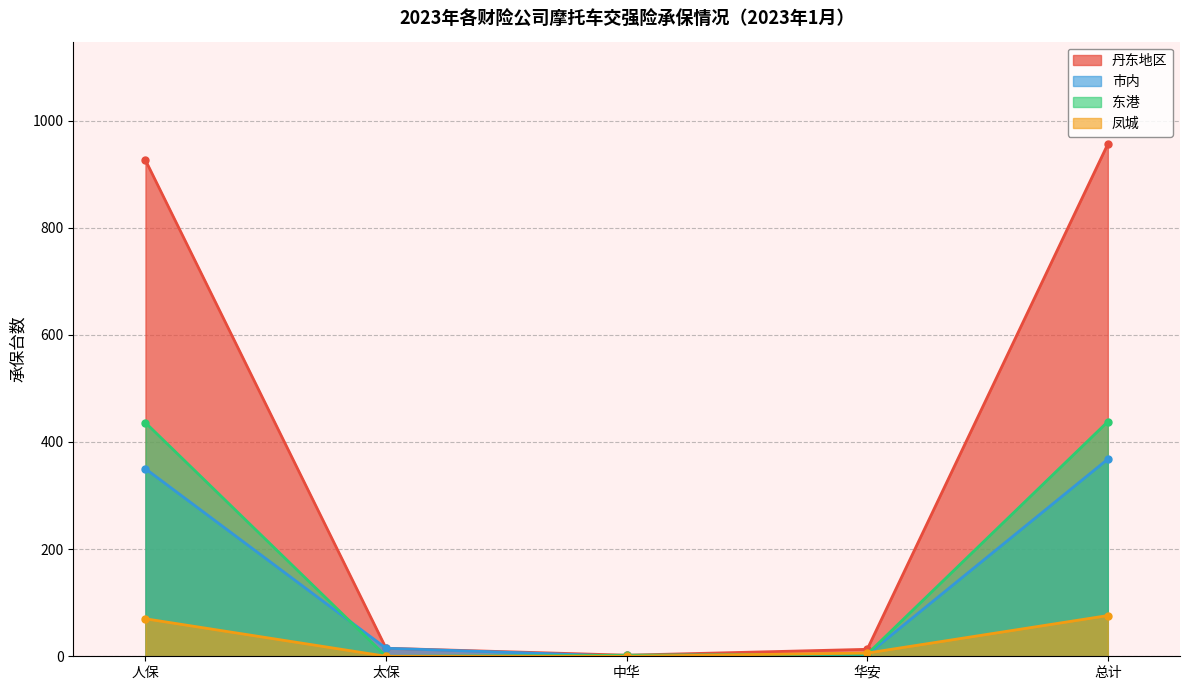

How many interior local valleys does the 东港 (线) series have?

1